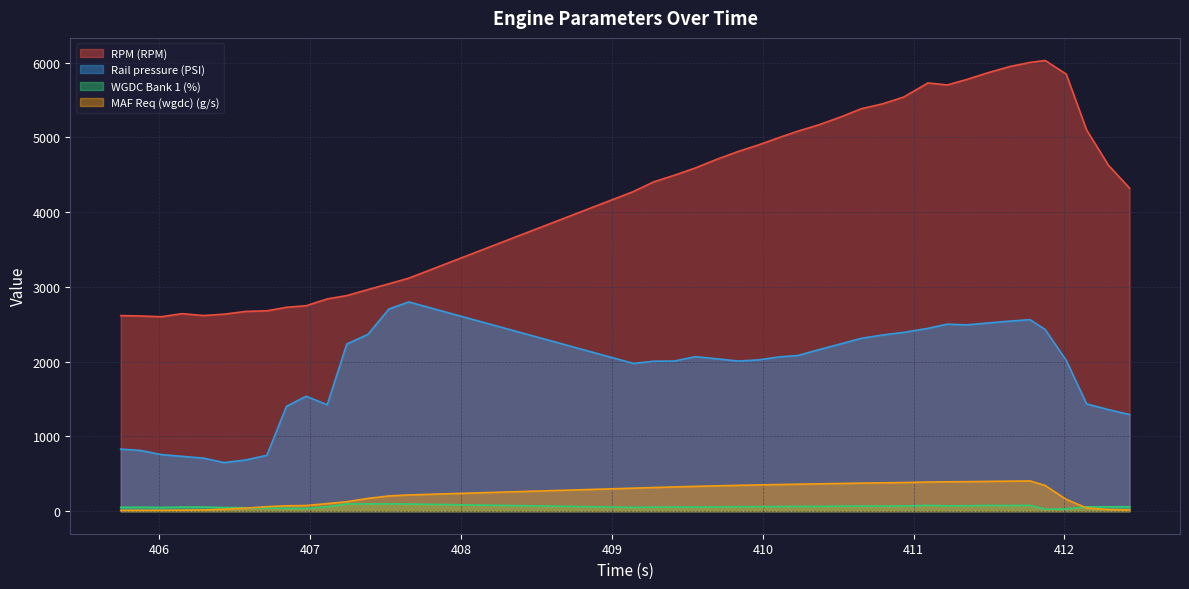

Which series has the widest spread of values?

RPM (RPM)